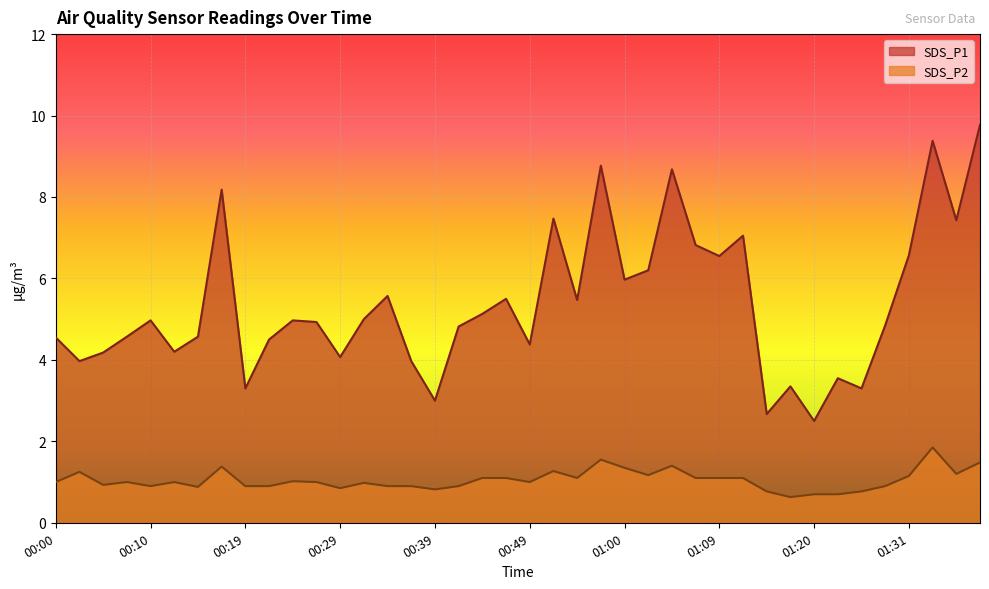

Where is the first local minimum for SDS_P2?

00:05